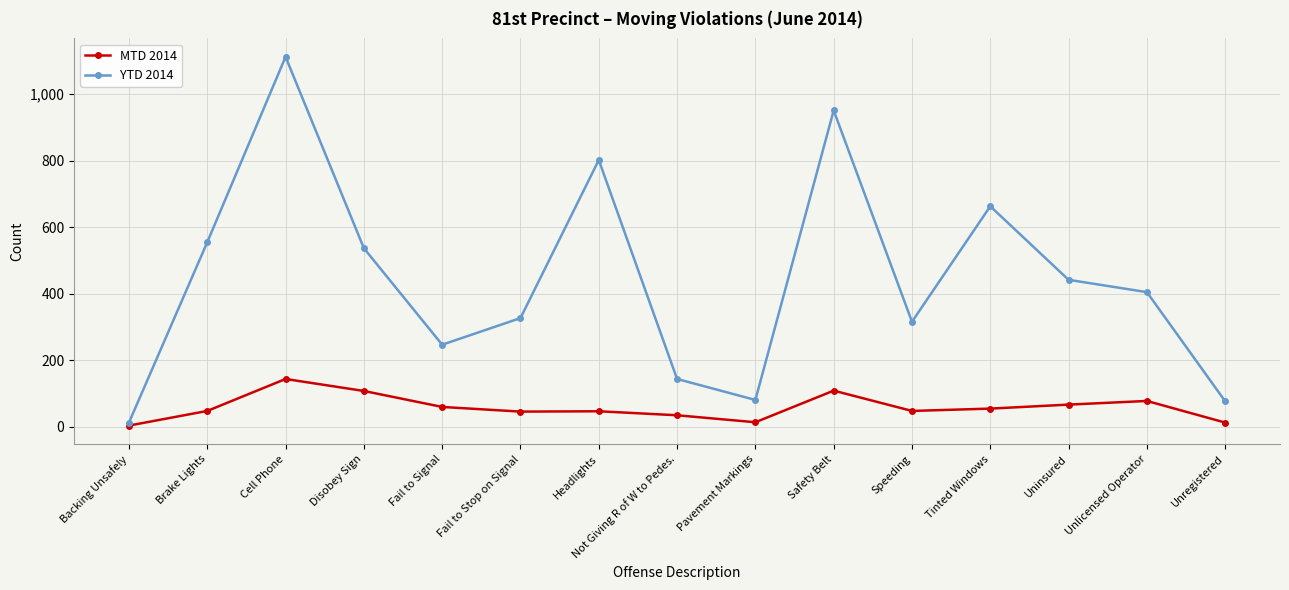

Read the YTD 2014 value at Tinted Windows.

663